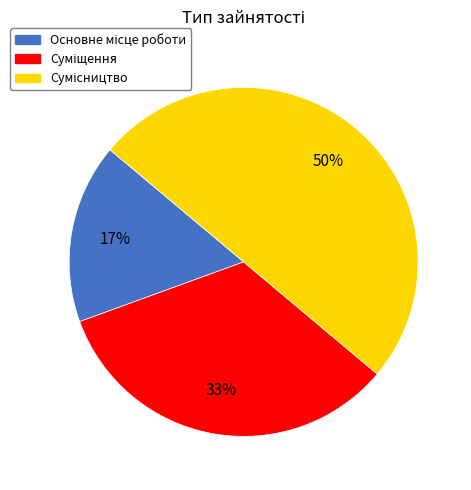

To the nearest percent, what is the average slice percentage?

33%